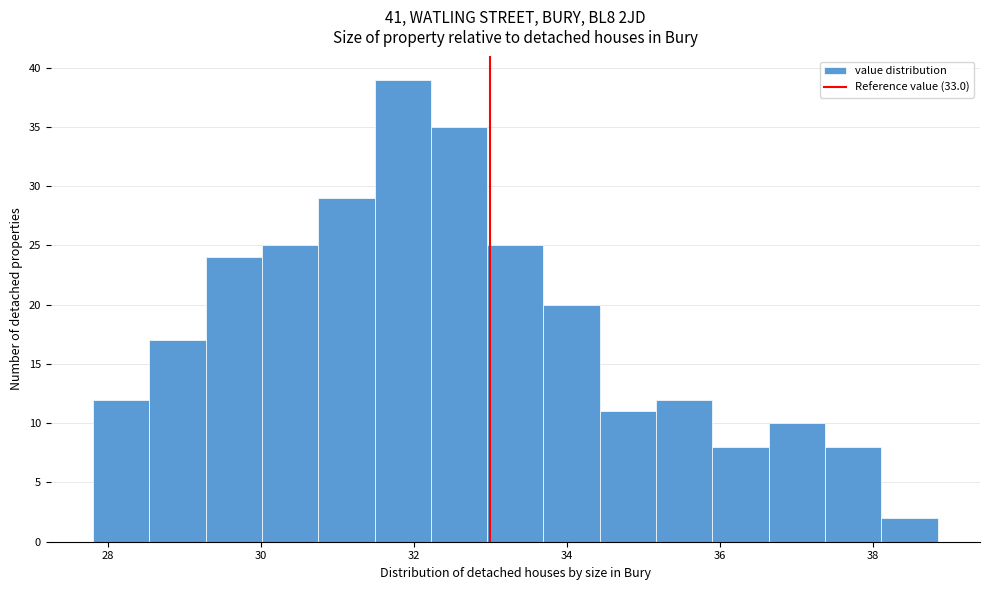

Around what value on the x-axis is the tallest bar? Give the approximate position of its centre, as read against the axis.

31.8